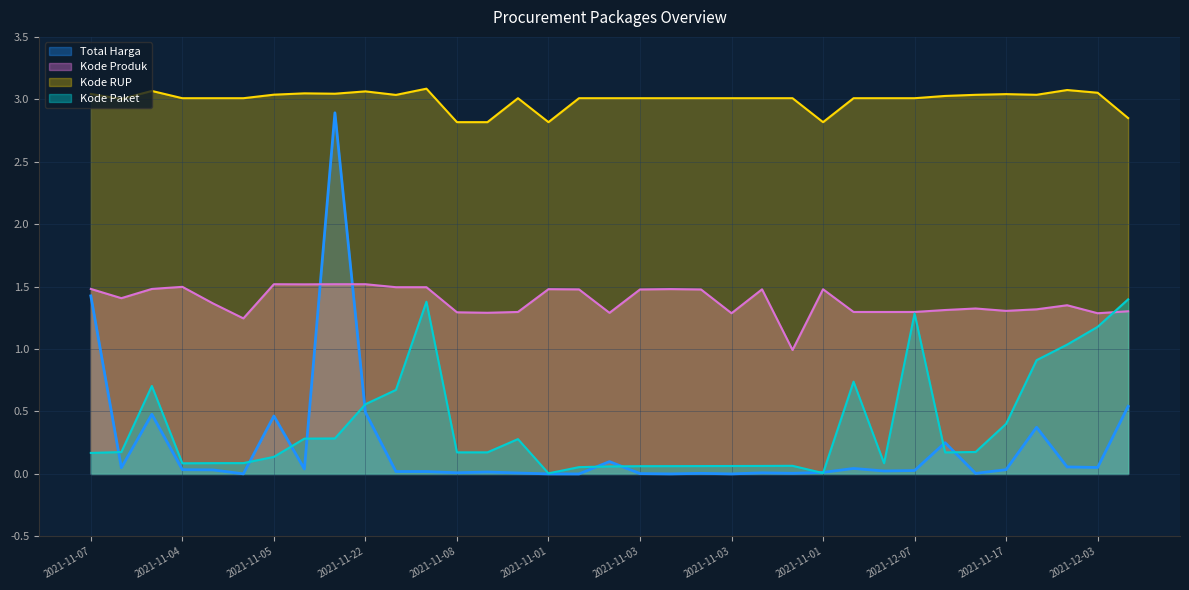

Which category has the lowest value in the Kode Paket series?

2021-11-01